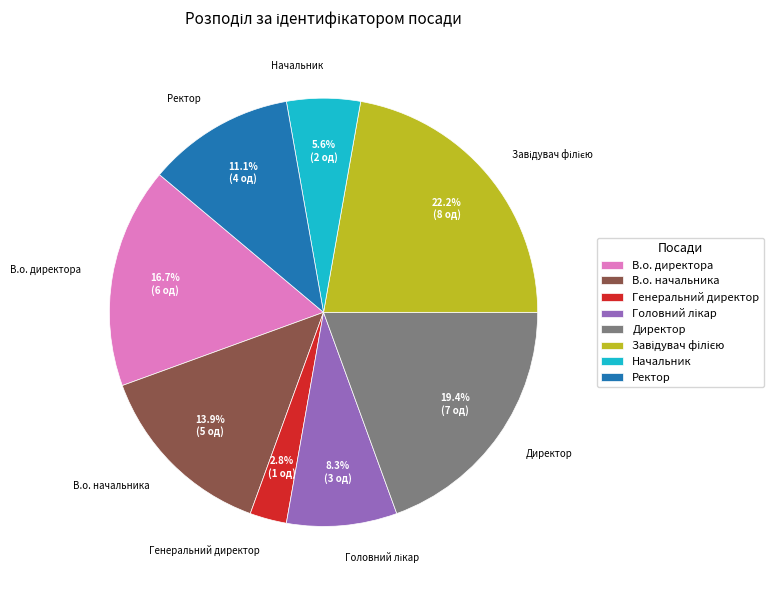

How many slices are in this pie chart?

8